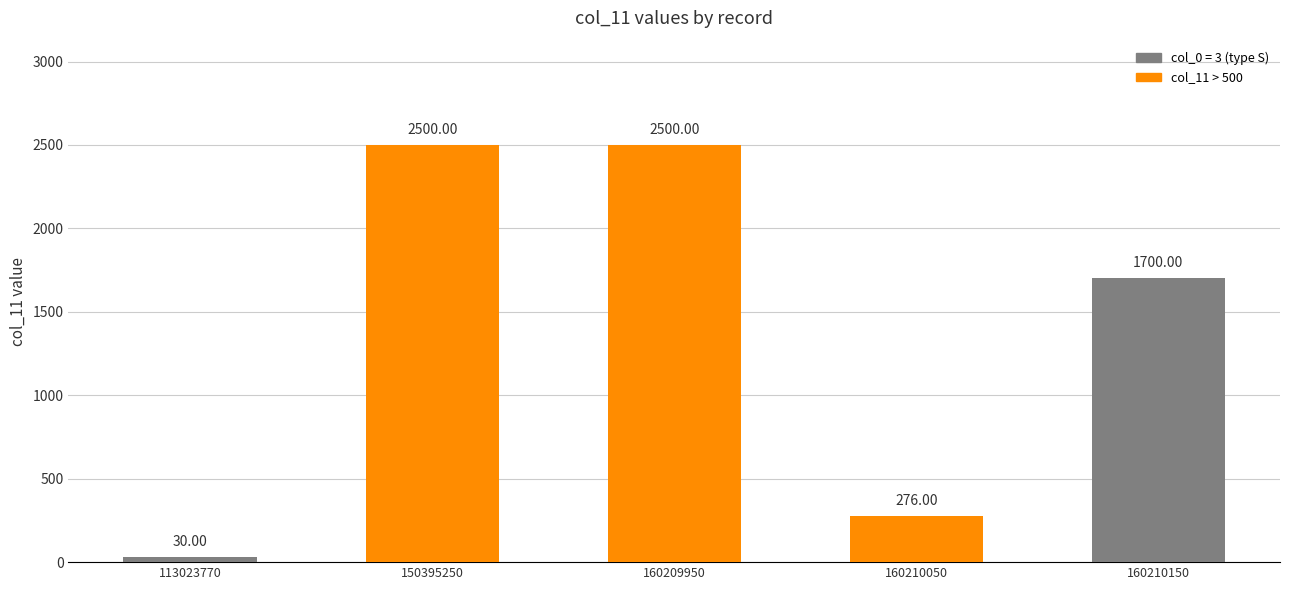

What is the difference between the maximum and minimum values?

2470